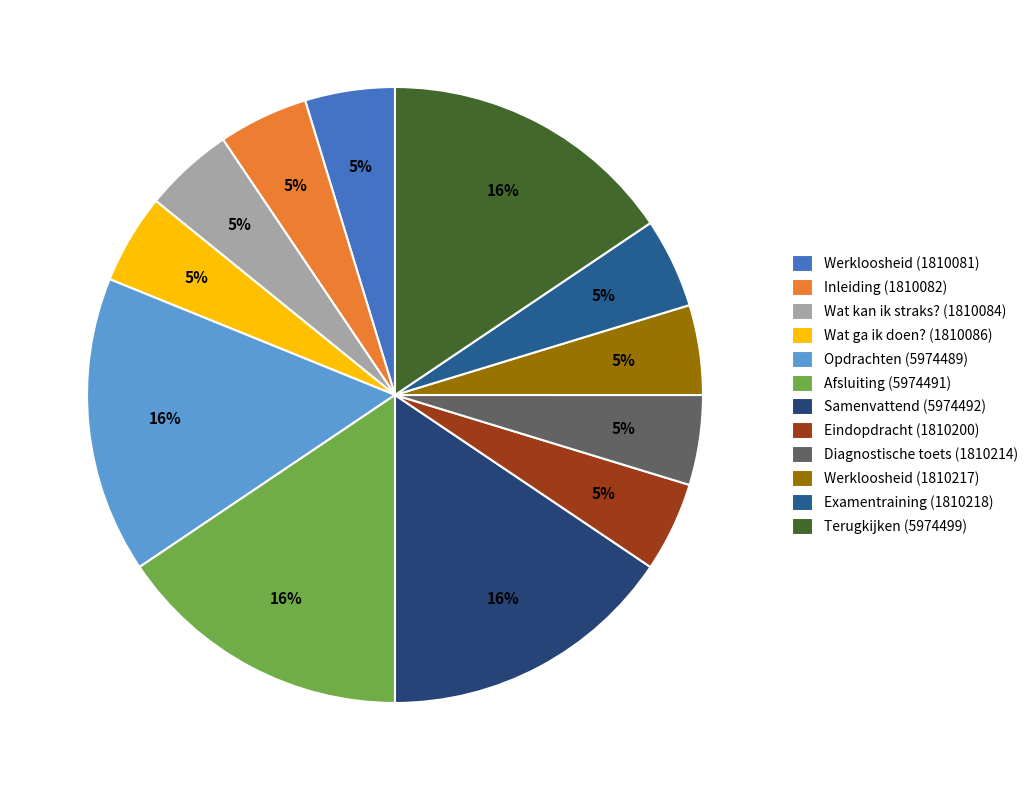

Does any single category account for the majority?

No